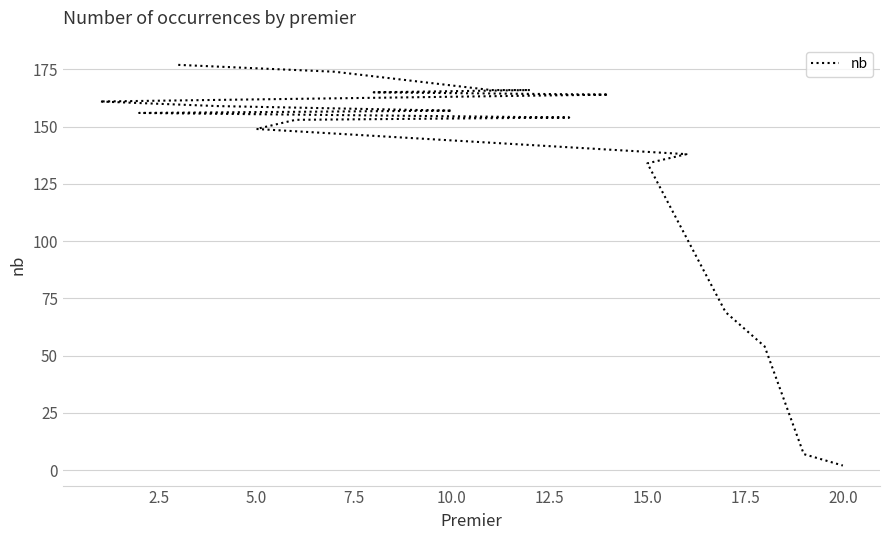

Reading left to right, transcribe all the data shown in this chart.

177	174	170	166	166	165	164	161	159	157	156	154	153	149	138	134	69	54	7	2